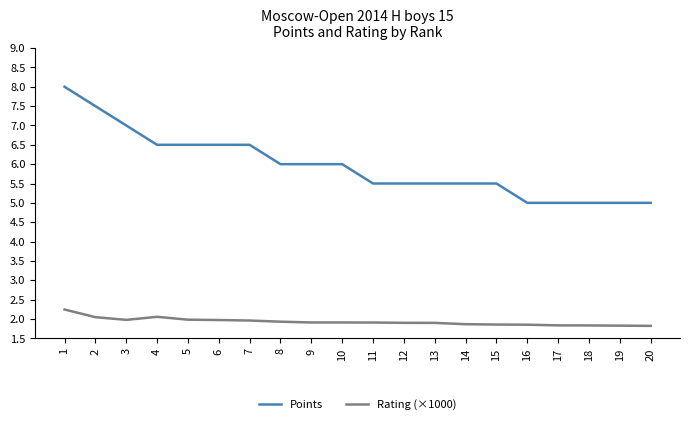

True or false: Rating (×1000) and Points cross at least once.

False